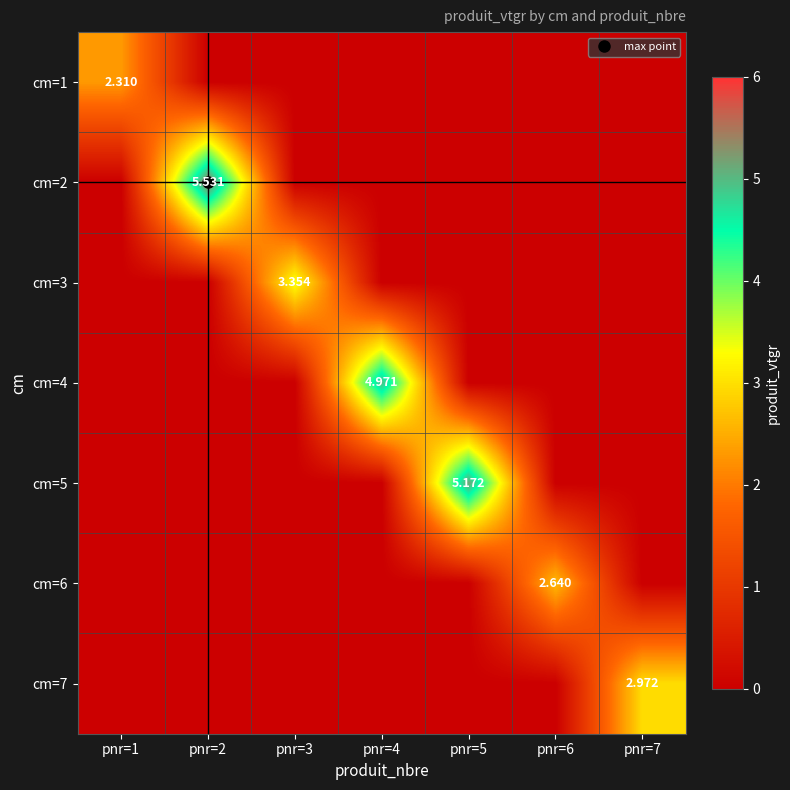

What is the difference between the maximum and minimum values in the cm=6 series?

2.6